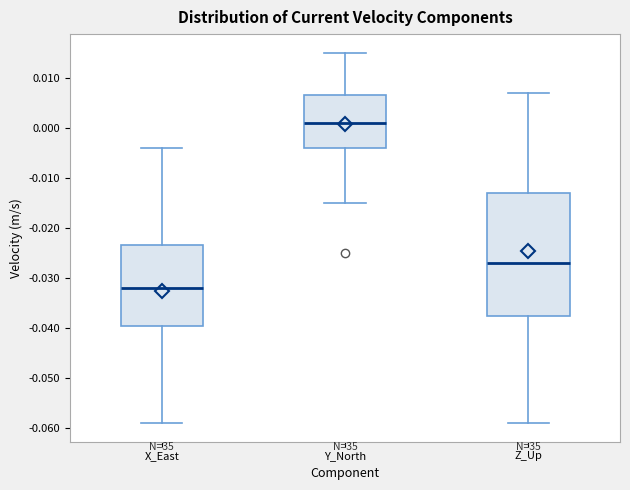

Reading left to right, transcribe this box plot: for each box, give where its median line is, the range the box spans, and where its two whiskers end, as read against the y-axis. The values are not printed on the chart, so give them approximately, as read against the axis.

X_East: median -0.032, box -0.039 to -0.023, whiskers -0.059 to -0.004
Y_North: median 0.001, box -0.004 to 0.007, whiskers -0.015 to 0.015
Z_Up: median -0.027, box -0.037 to -0.013, whiskers -0.059 to 0.007